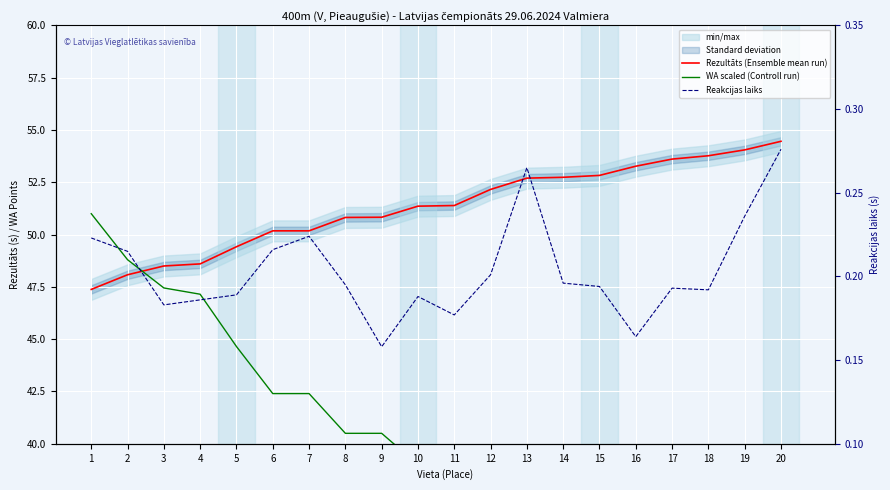

What is the spread (max minus min) of values at 4?

48.4